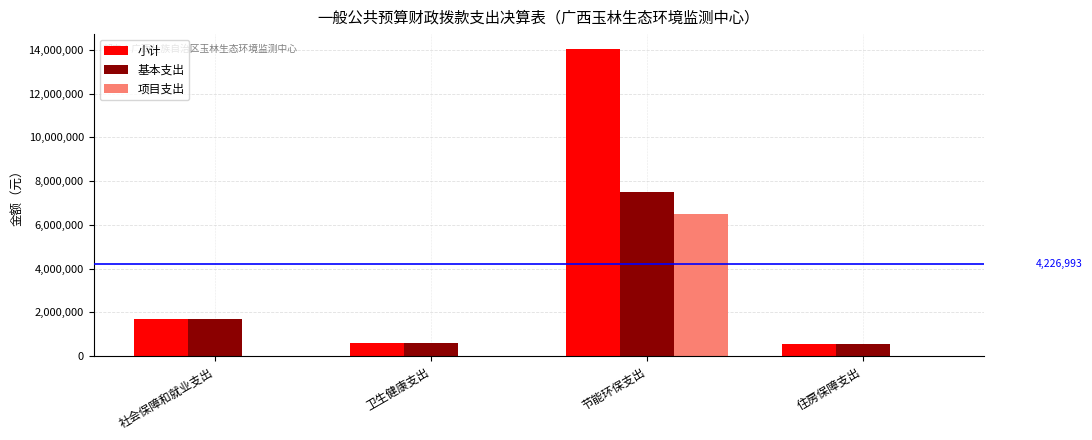

How many values in the 基本支出 series exceed 1710345?

2